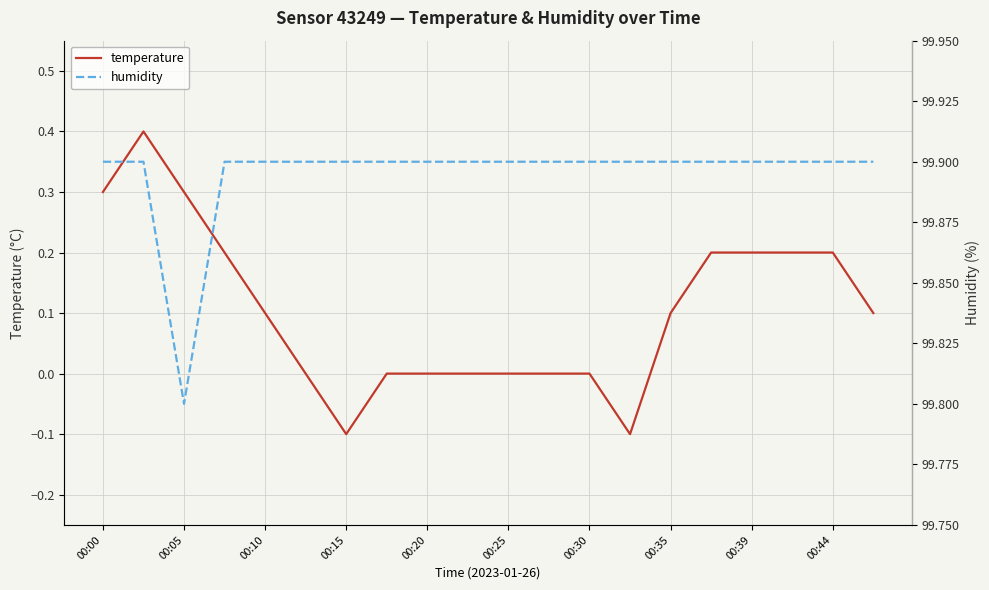

What is the minimum value shown in the chart?

-0.1